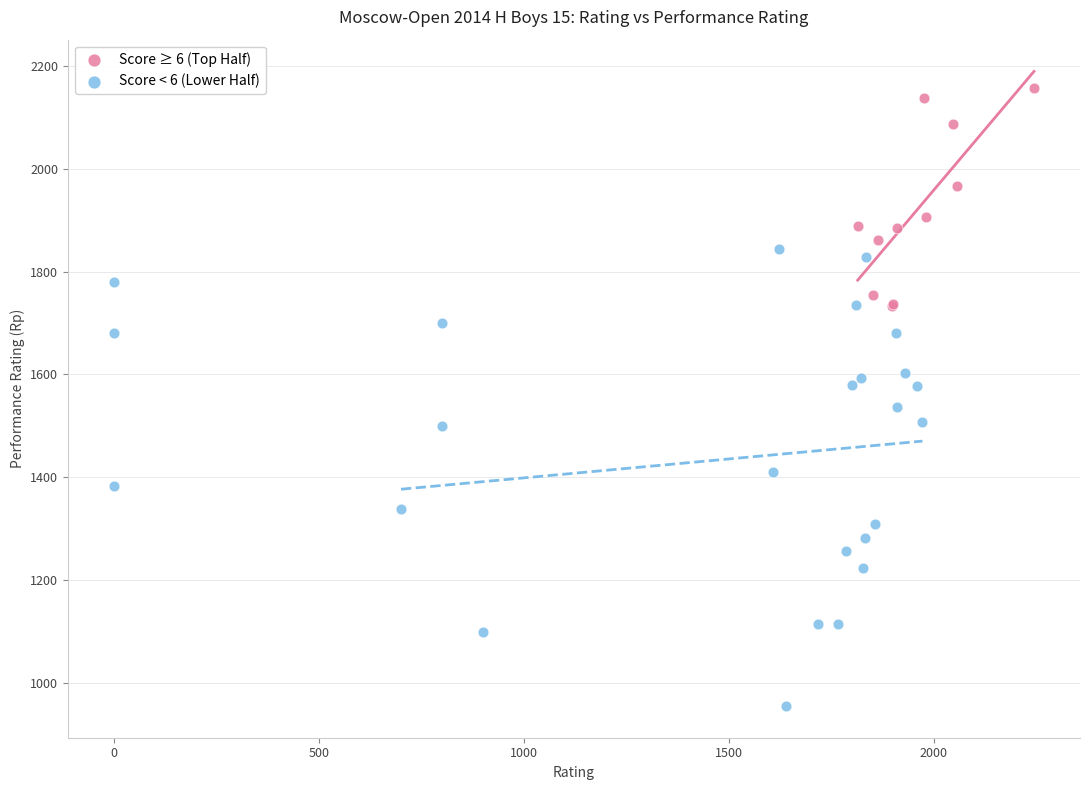

Which series reaches the maximum Y coordinate?

Score ≥ 6 (Top Half)